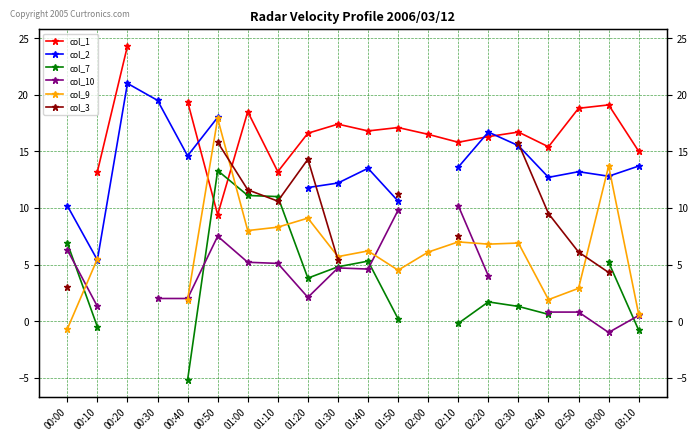

True or false: col_3 and col_10 cross at least once.

False